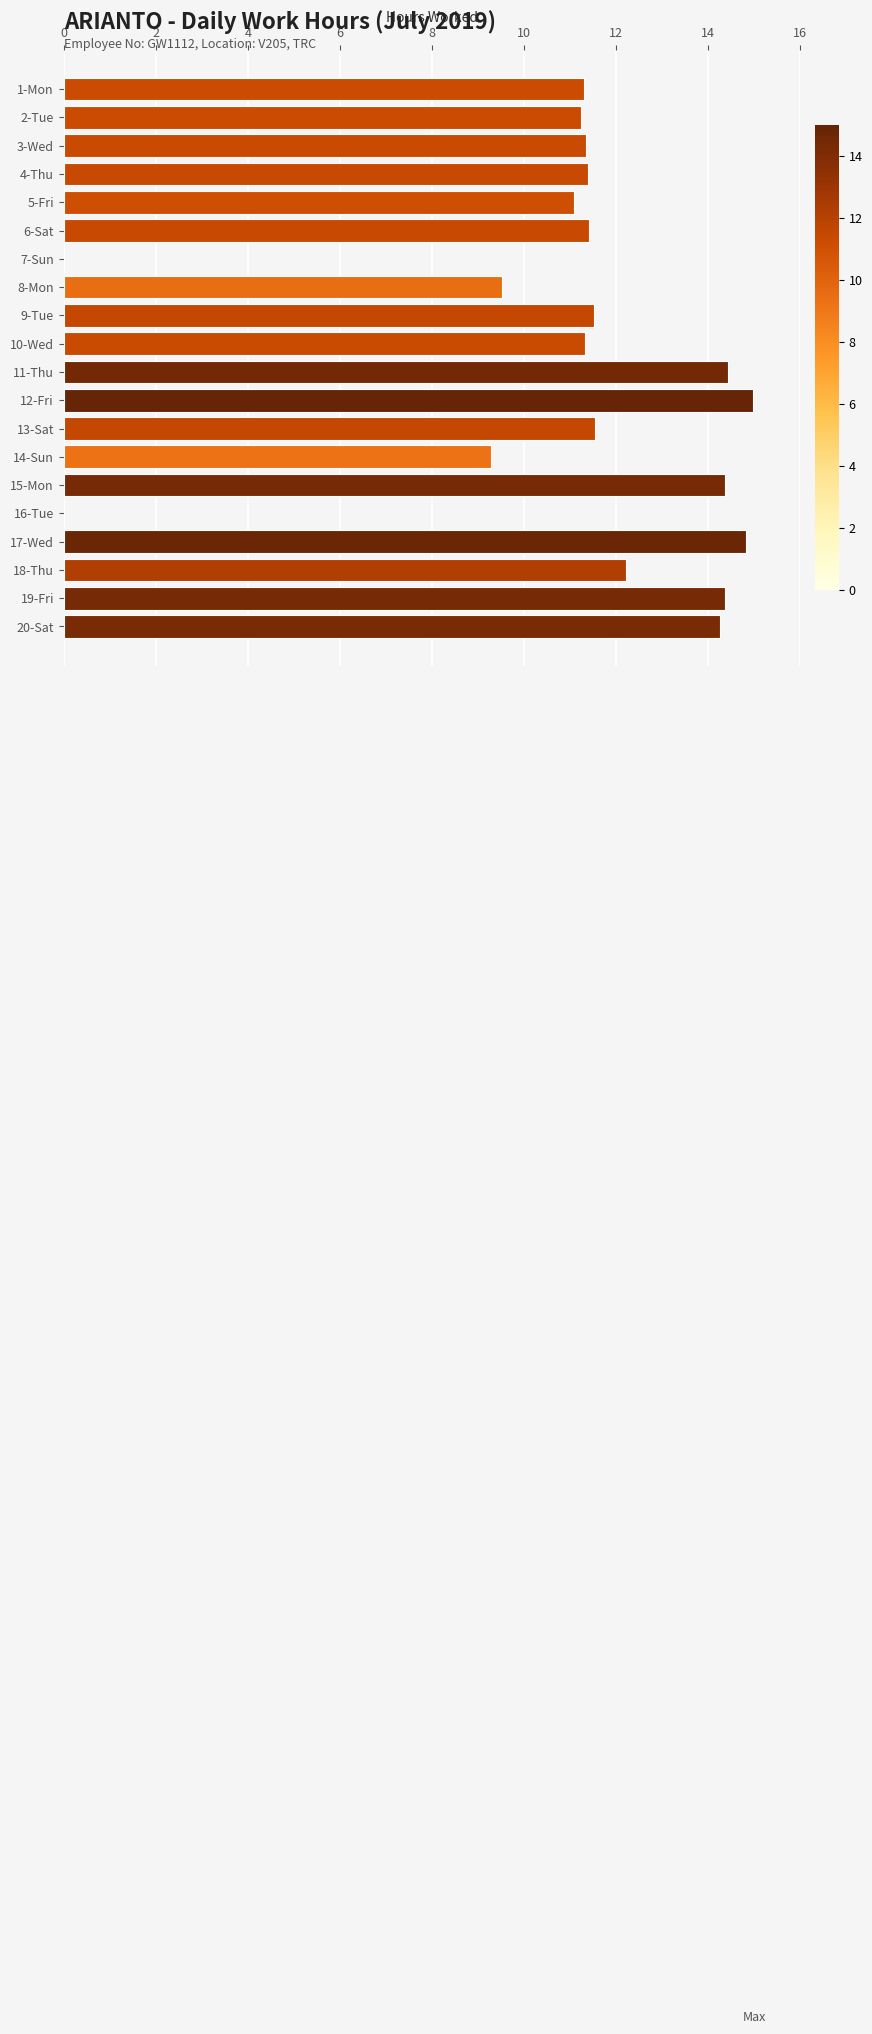

What is the sum of all values?

220.5